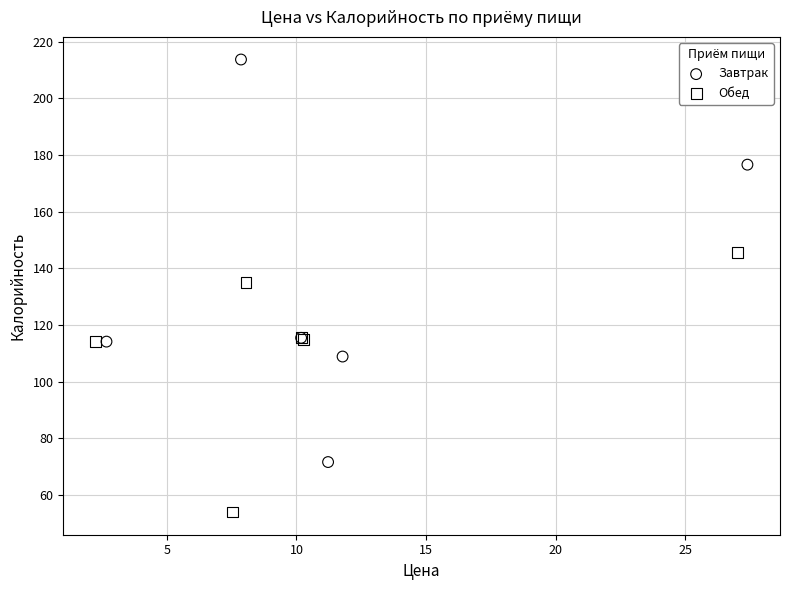

Which series contains the highest Y value?

Завтрак